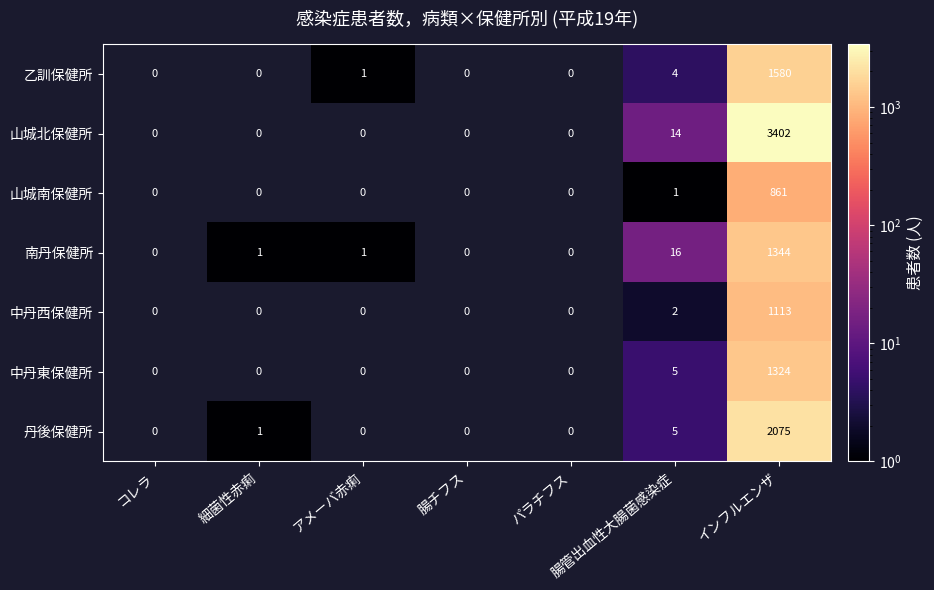

What is the sum of all 南丹保健所 values?

1362